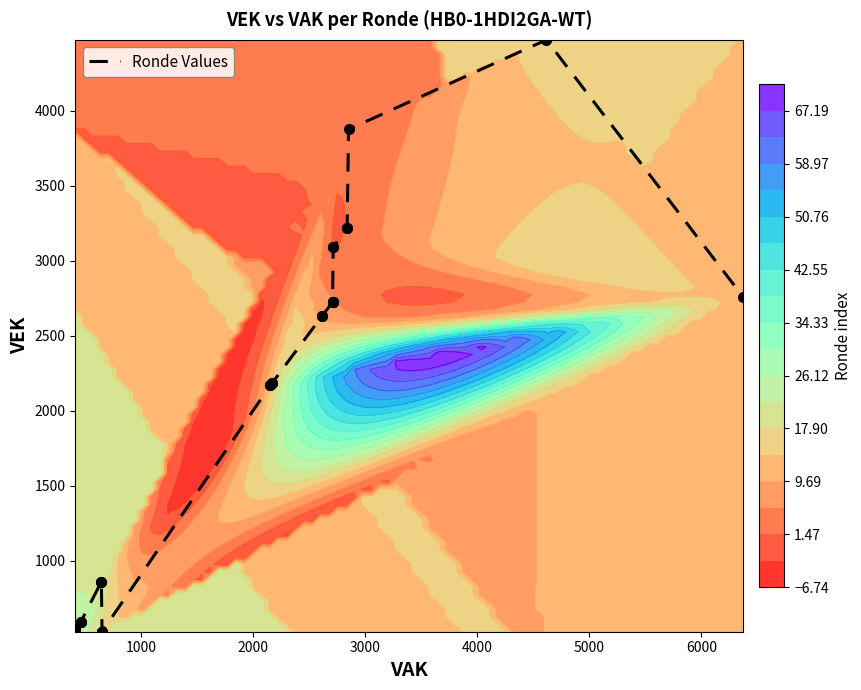

True or false: the data shows 795 at 2000.

False